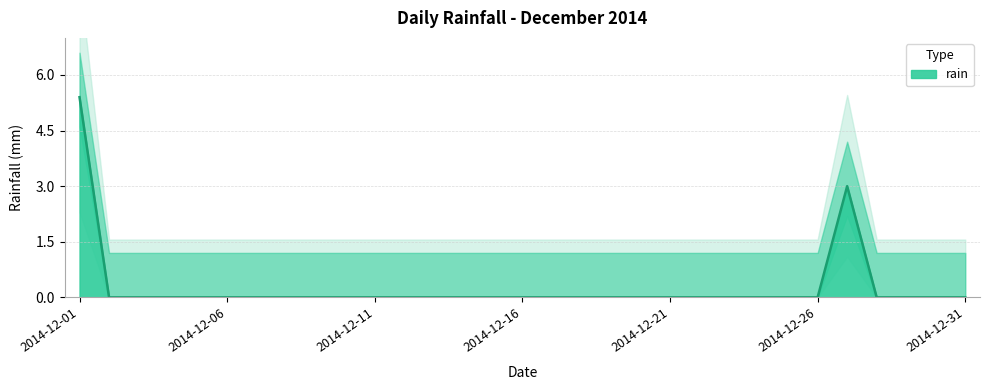

True or false: the data has more than 0 interior local peaks.

True